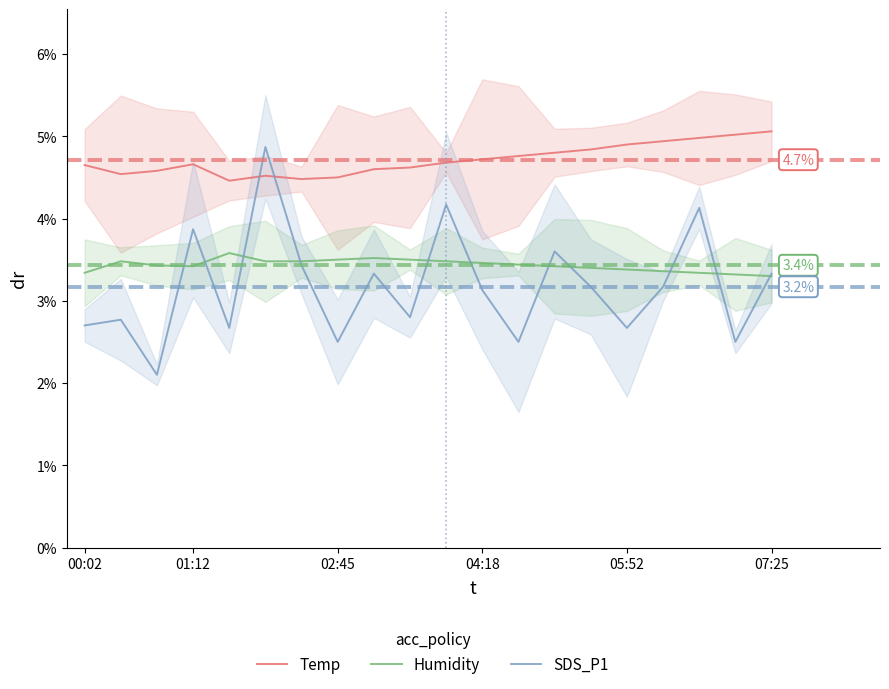

At 02:45, list the series in order from smallest to largest.

SDS_P1, Humidity, Temp